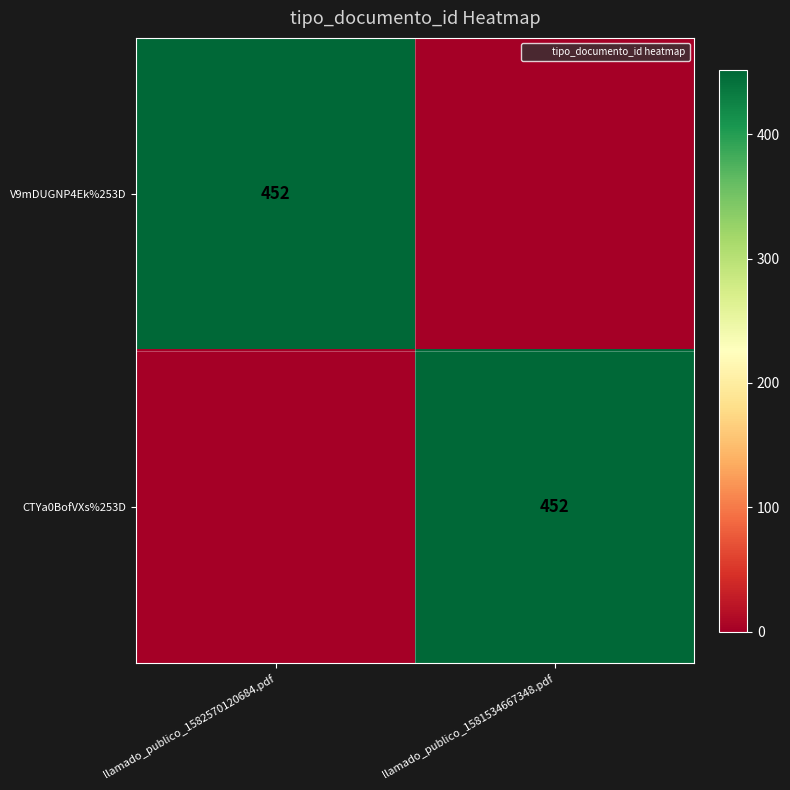

What is the highest value of the V9mDUGNP4Ek%253D series?

452